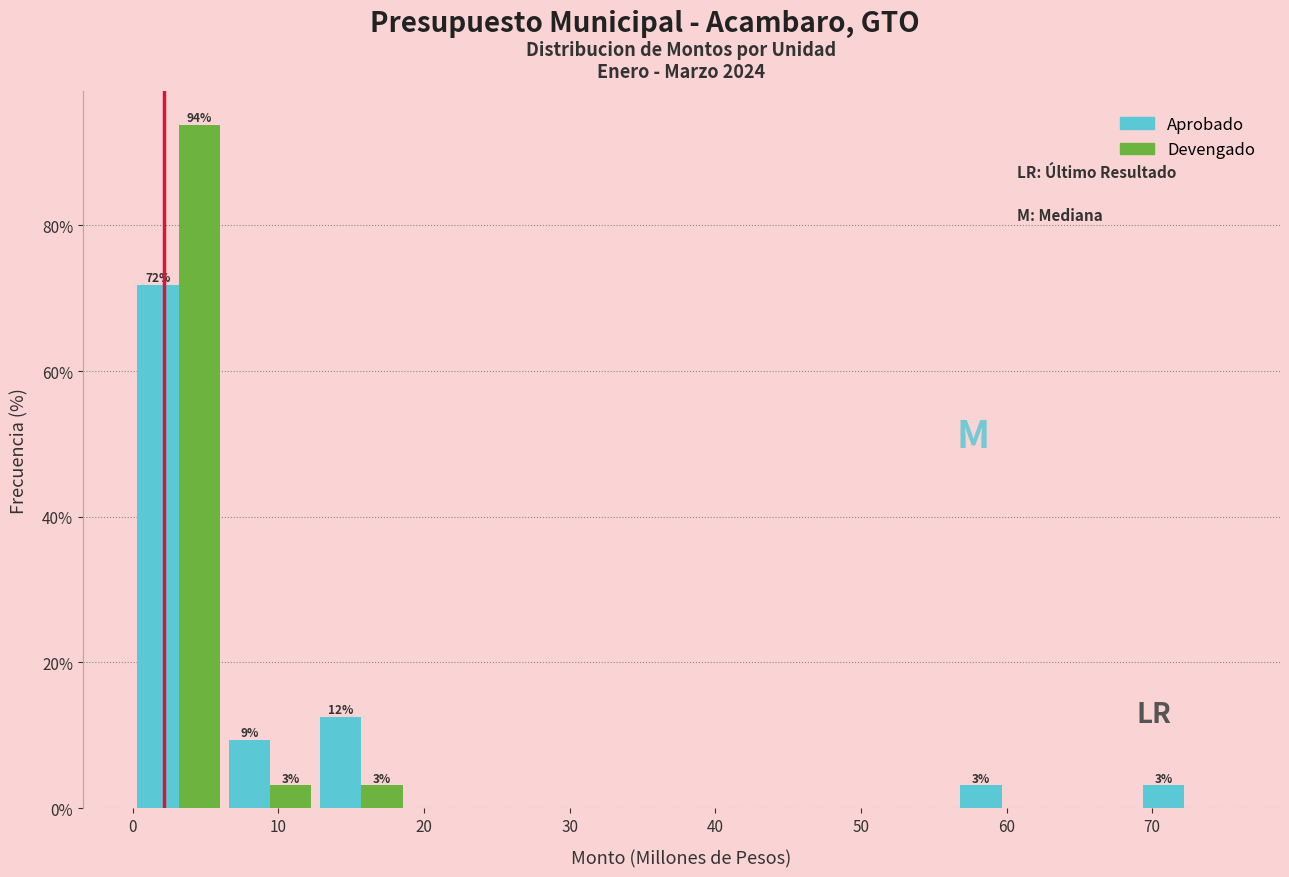

In the Aprobado series, which range on the x-axis has the tallest bar?

0 to 6